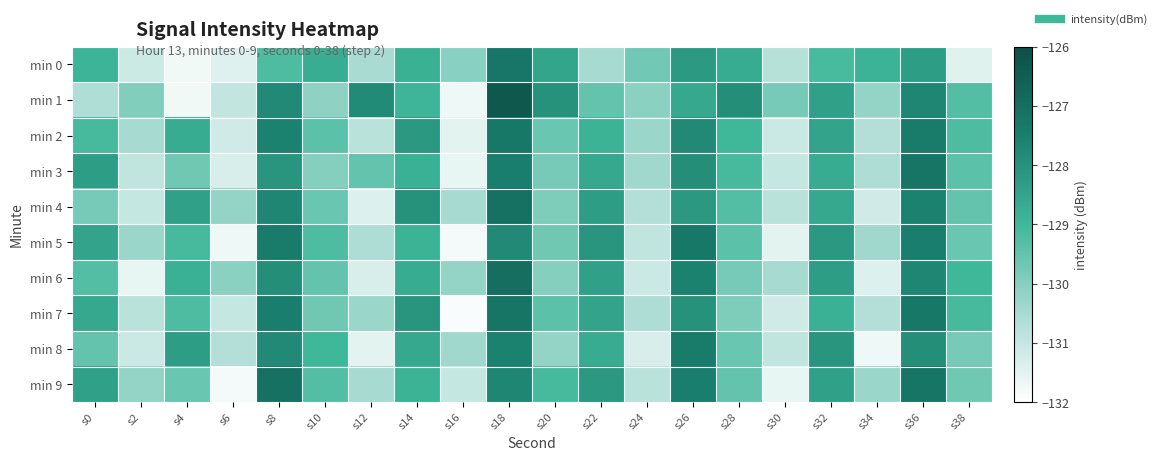

Reading left to right, what are all the values shown in this chart?

min 0: s0=-128.9	s2=-131.1	s4=-131.8	s6=-131.4	s8=-129.2	s10=-128.7	s12=-130.5	s14=-128.8	s16=-130.0	s18=-127.3	s20=-128.5	s22=-130.5	s24=-129.7	s26=-128.2	s28=-128.7	s30=-130.8	s32=-129.1	s34=-128.9	s36=-128.3	s38=-131.5
min 1: s0=-130.6	s2=-129.9	s4=-131.8	s6=-131.0	s8=-127.8	s10=-130.1	s12=-127.8	s14=-128.9	s16=-131.7	s18=-126.3	s20=-128.0	s22=-129.5	s24=-130.1	s26=-128.6	s28=-127.9	s30=-129.8	s32=-128.4	s34=-130.2	s36=-127.7	s38=-129.3
min 2: s0=-129.1	s2=-130.5	s4=-128.7	s6=-131.2	s8=-127.6	s10=-129.4	s12=-130.8	s14=-128.2	s16=-131.5	s18=-127.3	s20=-129.6	s22=-128.9	s24=-130.3	s26=-127.8	s28=-129.0	s30=-131.1	s32=-128.5	s34=-130.7	s36=-127.4	s38=-129.2
min 3: s0=-128.3	s2=-130.9	s4=-129.7	s6=-131.3	s8=-128.1	s10=-130.0	s12=-129.5	s14=-128.8	s16=-131.6	s18=-127.5	s20=-129.8	s22=-128.6	s24=-130.4	s26=-127.9	s28=-129.1	s30=-131.0	s32=-128.7	s34=-130.6	s36=-127.2	s38=-129.4
min 4: s0=-129.8	s2=-131.0	s4=-128.4	s6=-130.2	s8=-127.7	s10=-129.6	s12=-131.4	s14=-128.0	s16=-130.5	s18=-127.1	s20=-129.9	s22=-128.3	s24=-130.7	s26=-128.2	s28=-129.3	s30=-130.8	s32=-128.6	s34=-131.2	s36=-127.6	s38=-129.5
min 5: s0=-128.5	s2=-130.3	s4=-129.1	s6=-131.7	s8=-127.4	s10=-129.2	s12=-130.6	s14=-128.9	s16=-131.8	s18=-127.8	s20=-129.7	s22=-128.1	s24=-130.9	s26=-127.3	s28=-129.4	s30=-131.5	s32=-128.2	s34=-130.4	s36=-127.5	s38=-129.6
min 6: s0=-129.3	s2=-131.6	s4=-128.8	s6=-130.1	s8=-127.9	s10=-129.5	s12=-131.3	s14=-128.7	s16=-130.2	s18=-127.0	s20=-130.0	s22=-128.4	s24=-131.1	s26=-127.6	s28=-129.8	s30=-130.5	s32=-128.3	s34=-131.4	s36=-127.7	s38=-129.0
min 7: s0=-128.6	s2=-130.8	s4=-129.2	s6=-131.0	s8=-127.5	s10=-129.7	s12=-130.3	s14=-128.1	s16=-131.9	s18=-127.2	s20=-129.4	s22=-128.5	s24=-130.6	s26=-128.0	s28=-129.9	s30=-131.2	s32=-128.8	s34=-130.7	s36=-127.3	s38=-129.1
min 8: s0=-129.5	s2=-131.1	s4=-128.3	s6=-130.7	s8=-127.8	s10=-129.0	s12=-131.5	s14=-128.6	s16=-130.4	s18=-127.6	s20=-130.2	s22=-128.7	s24=-131.3	s26=-127.4	s28=-129.6	s30=-130.9	s32=-128.1	s34=-131.7	s36=-127.9	s38=-129.8
min 9: s0=-128.4	s2=-130.2	s4=-129.6	s6=-131.8	s8=-127.1	s10=-129.3	s12=-130.5	s14=-128.9	s16=-131.0	s18=-127.7	s20=-129.1	s22=-128.2	s24=-130.8	s26=-127.5	s28=-129.5	s30=-131.6	s32=-128.4	s34=-130.3	s36=-127.2	s38=-129.7